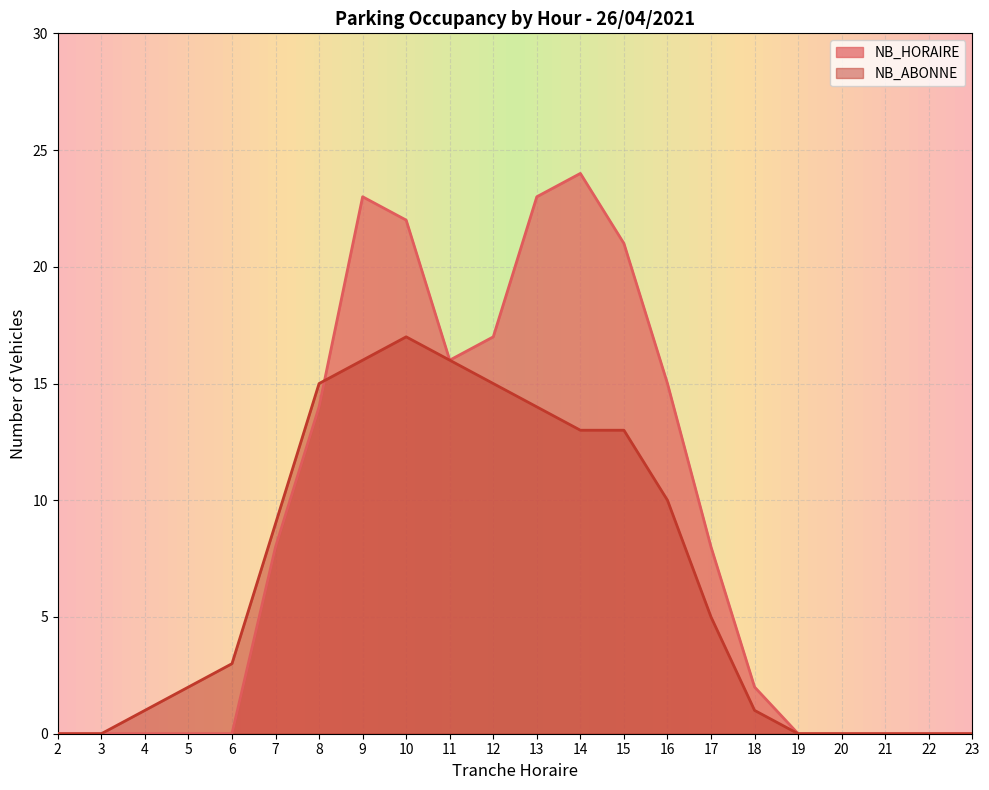

What is the highest value of the NB_HORAIRE series?

24